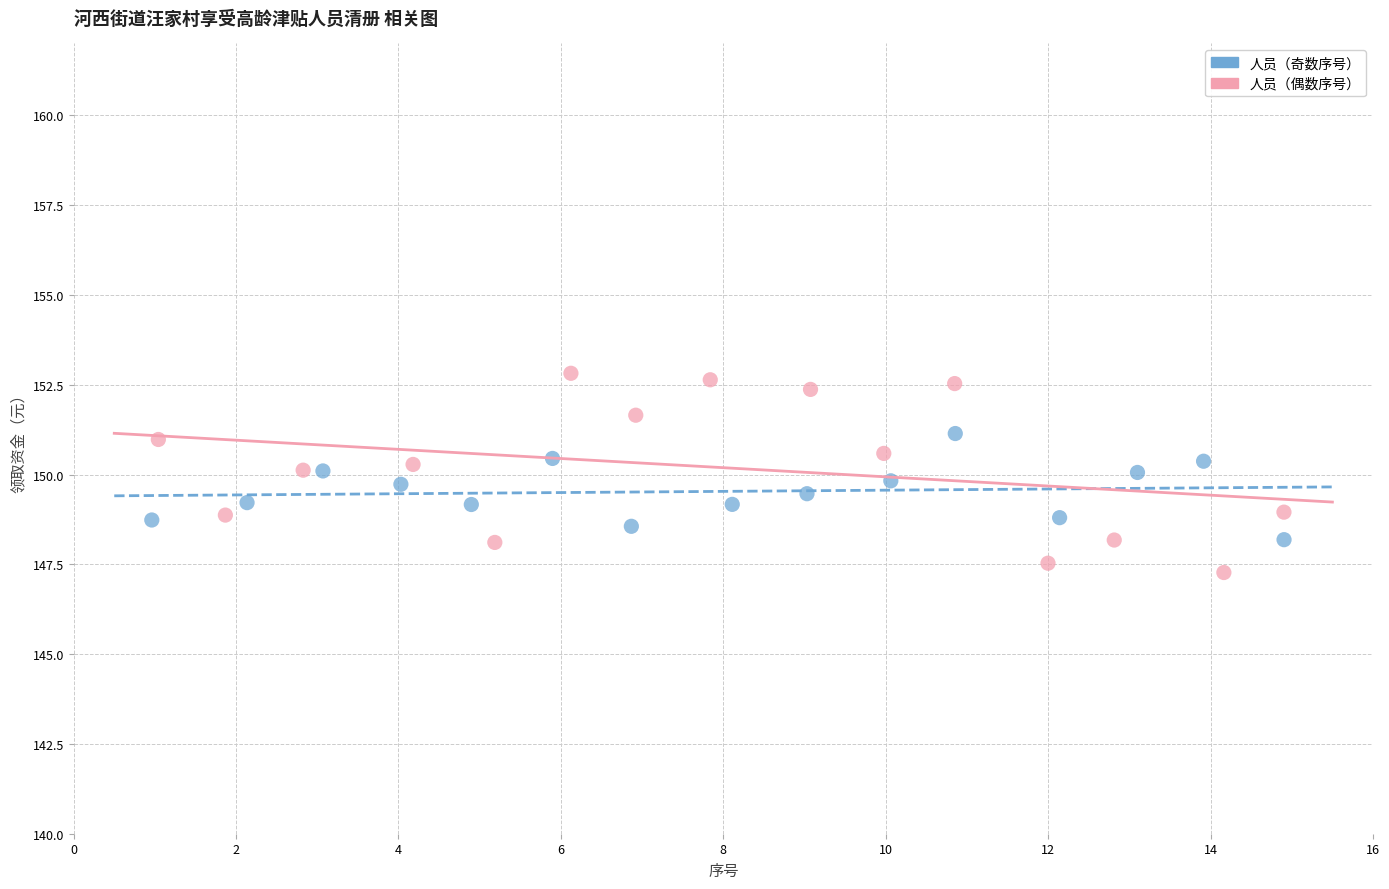

Which series reaches the maximum Y coordinate?

人员（偶数序号）